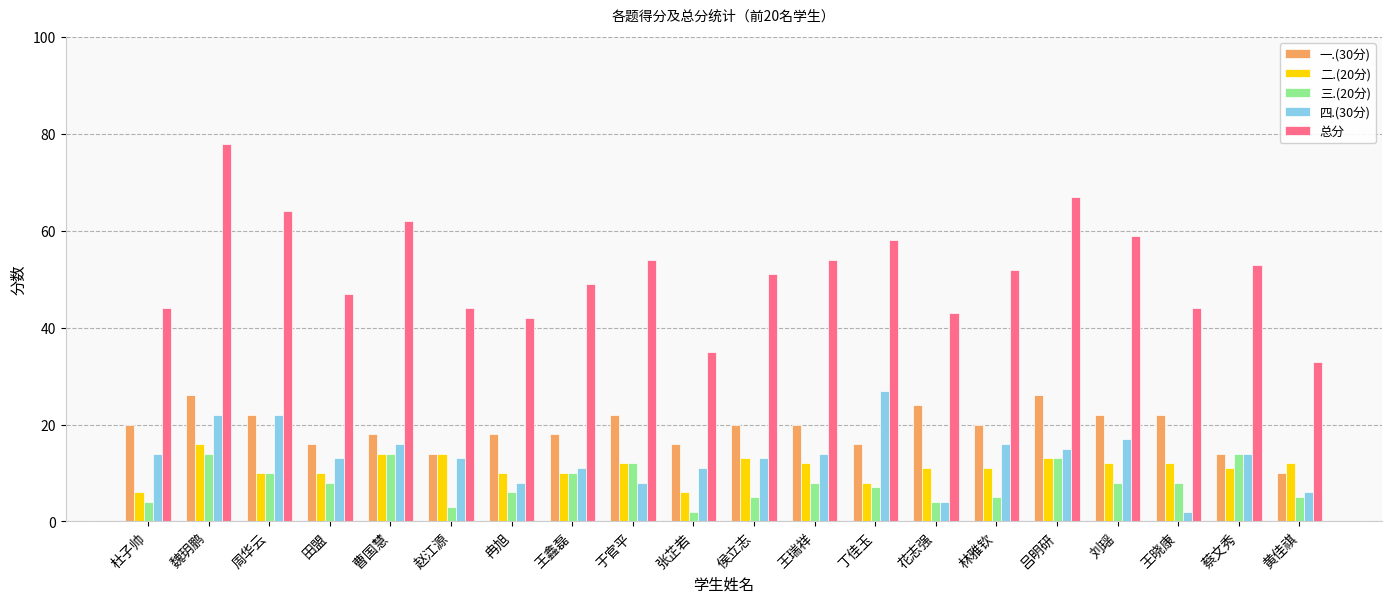

What is the difference between the second highest and minimum values in the 四.(30分) series?

20